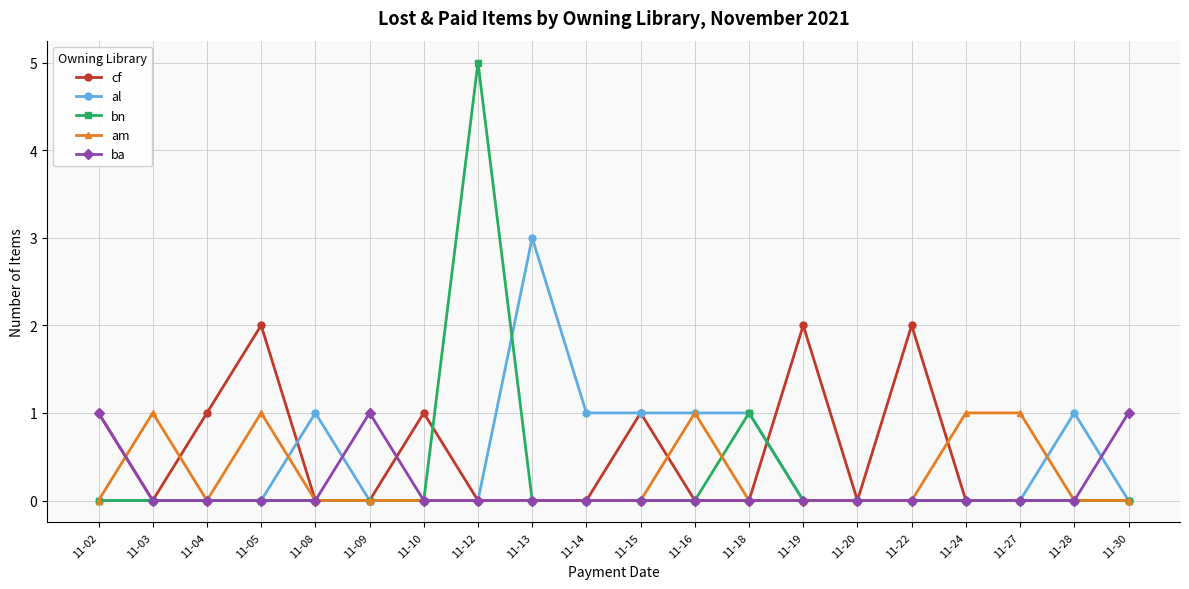

Where is the first local maximum for cf?

11-05